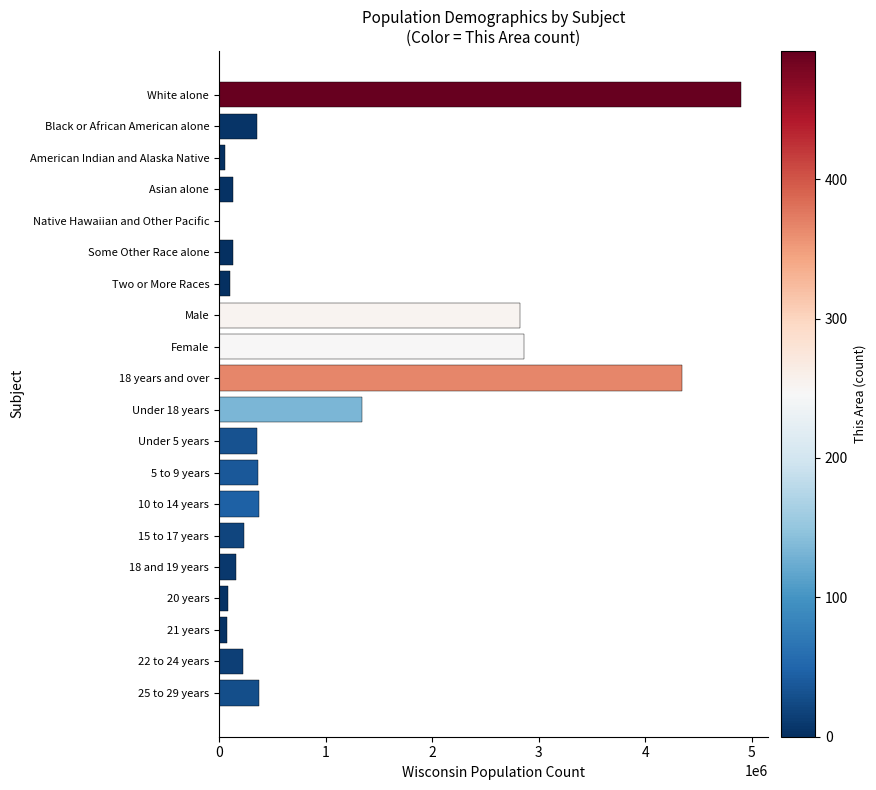

What is the greatest value displayed?

4902067